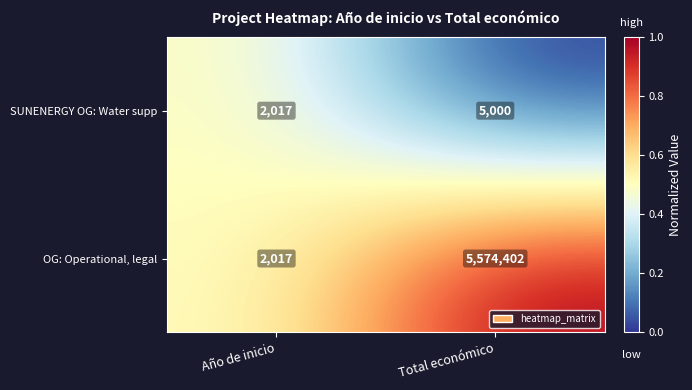

The SUNENERGY OG: Water supp series shows 5000 at Total económico. True or false?

True